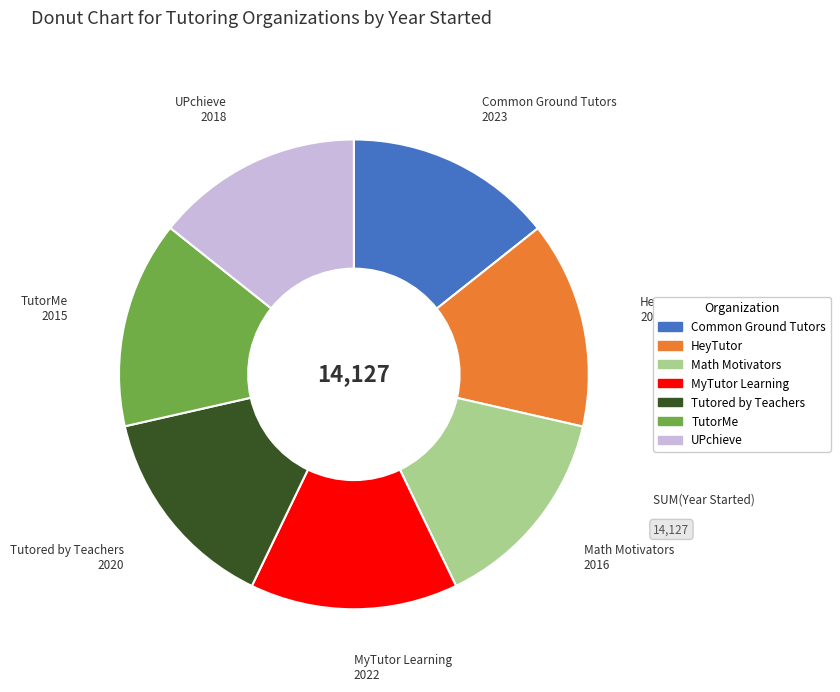

What is the ratio of the value at UPchieve to the value at Tutored by Teachers?

1.0